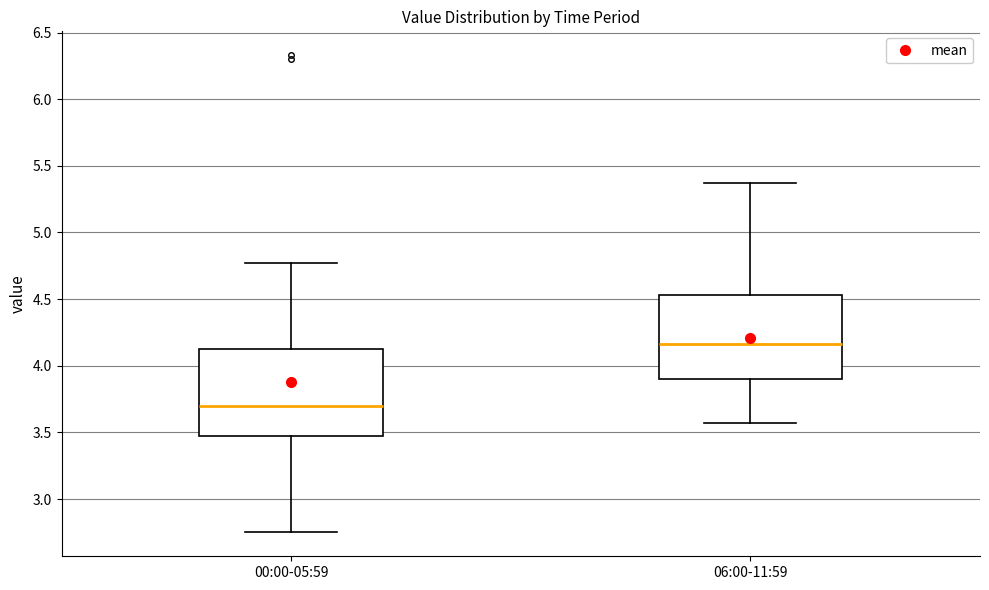

Reading left to right, read every box against the y-axis: the position of its median line, the range the box covers, and the ends of its whiskers. The values are not printed on the chart, so give them approximately, as read against the axis.

00:00-05:59: median 3.70, box 3.45 to 4.15, whiskers 2.75 to 4.75
06:00-11:59: median 4.15, box 3.90 to 4.55, whiskers 3.55 to 5.35